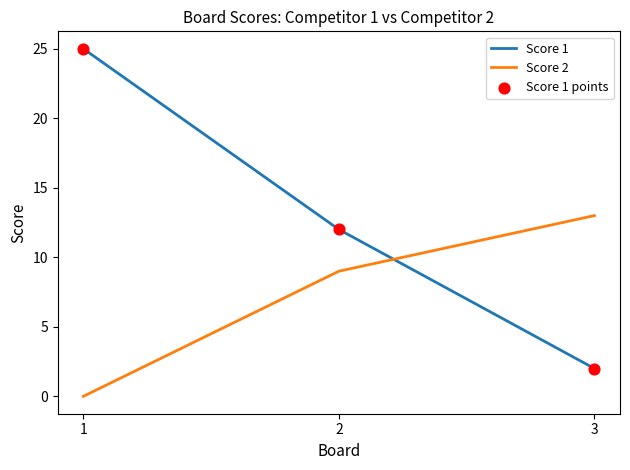

At which category is the sum across all series the highest?

1